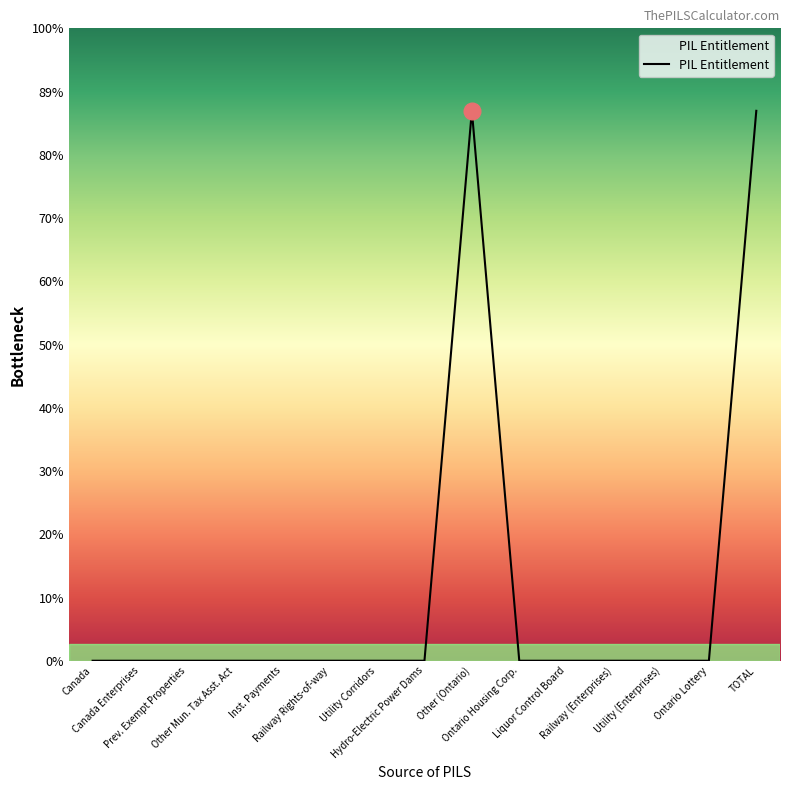

What is the label of the 15th point from the left?

TOTAL